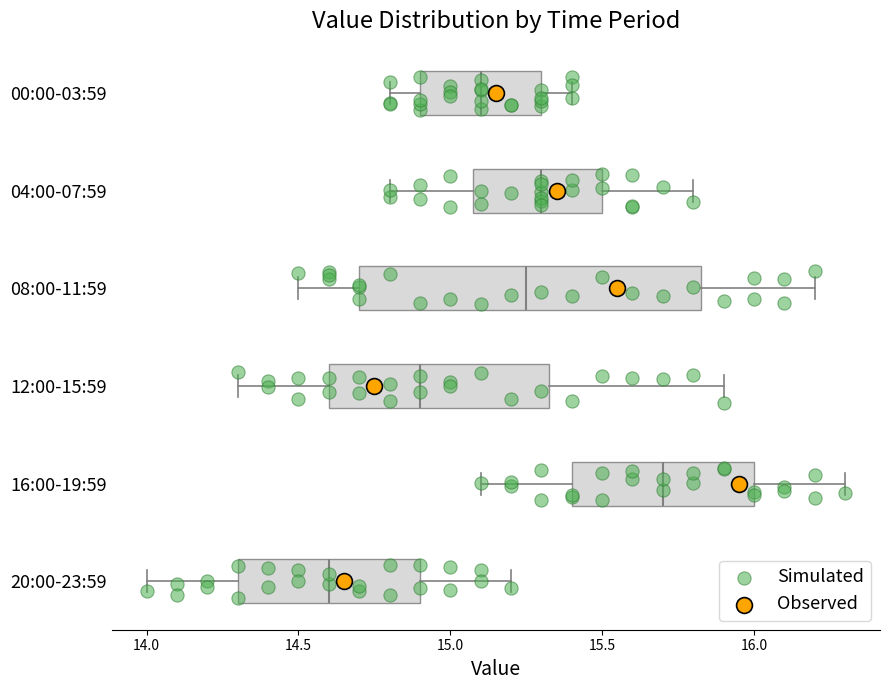

Where is the right edge of the box for 12:00-15:59 on the x-axis? The values are not printed on the chart, so give them approximately, as read against the axis.

15.35